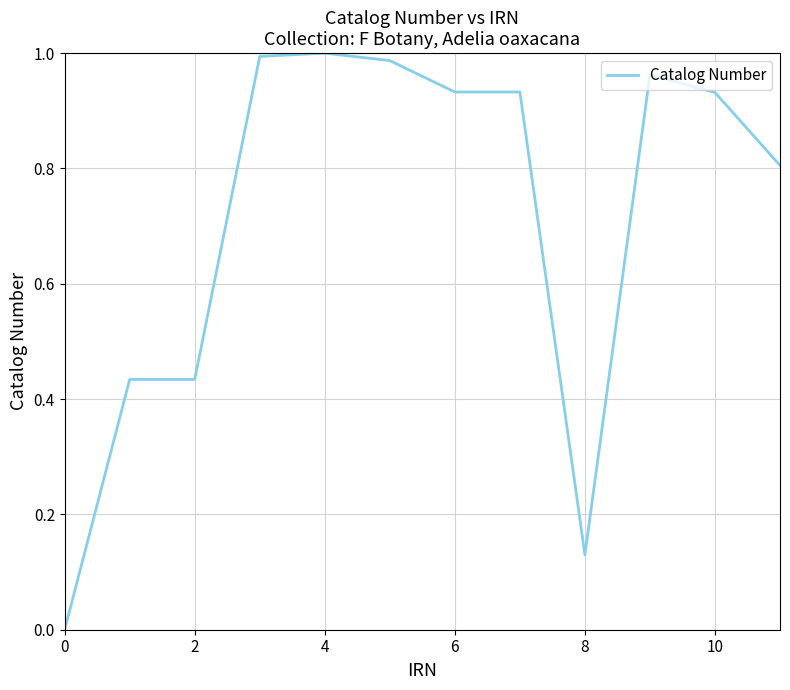

Does the chart display data point markers on the line(s)?

No